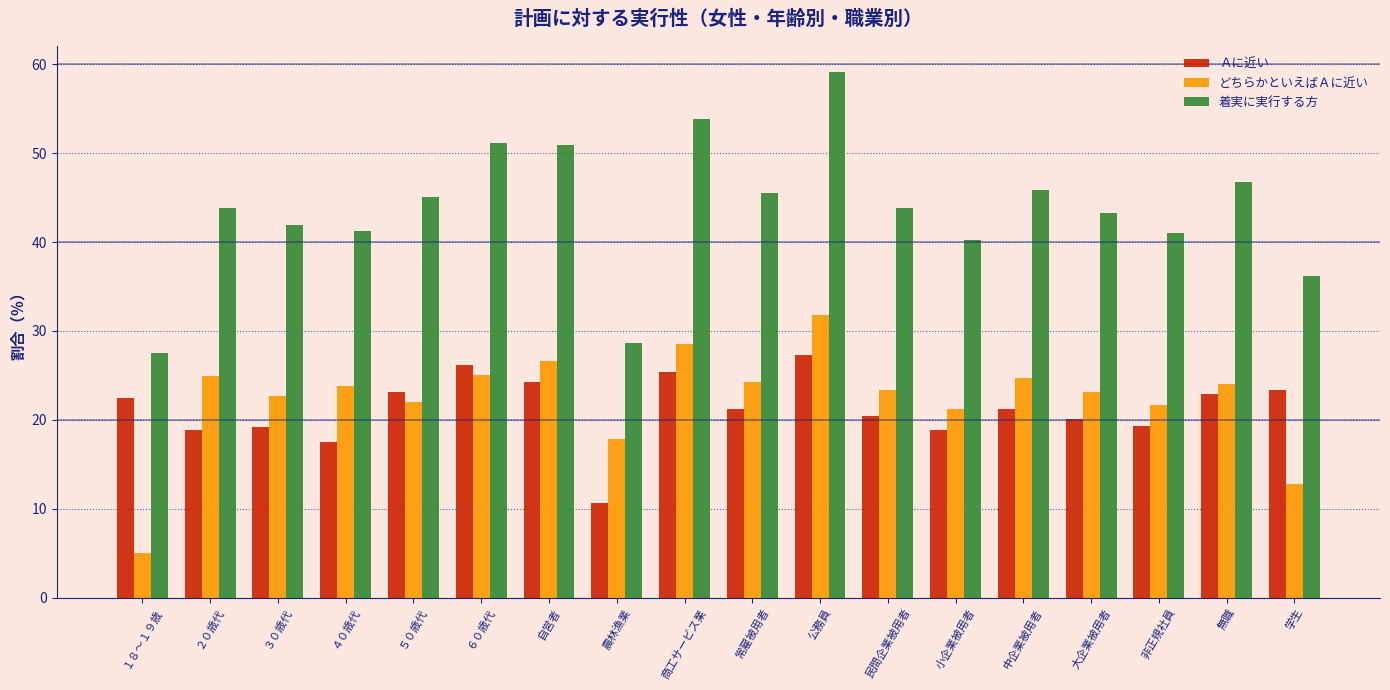

At ３０歳代, list the series in order from smallest to largest.

Ａに近い, どちらかといえばＡに近い, 着実に実行する方